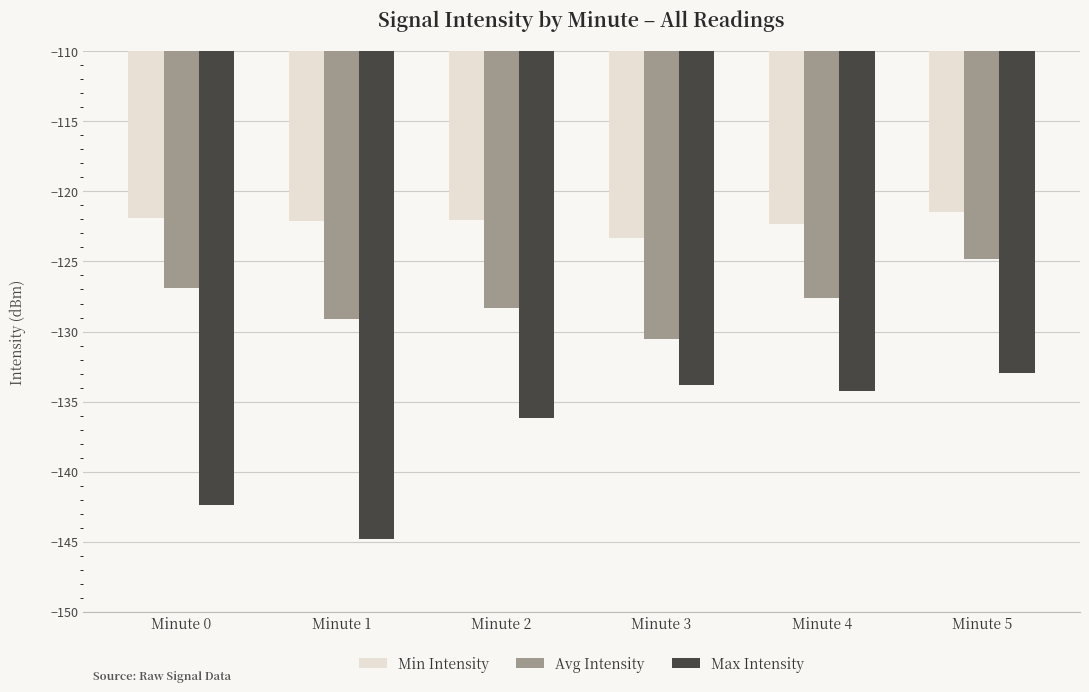

List the series in order of their peak value, highest first.

Min Intensity, Avg Intensity, Max Intensity